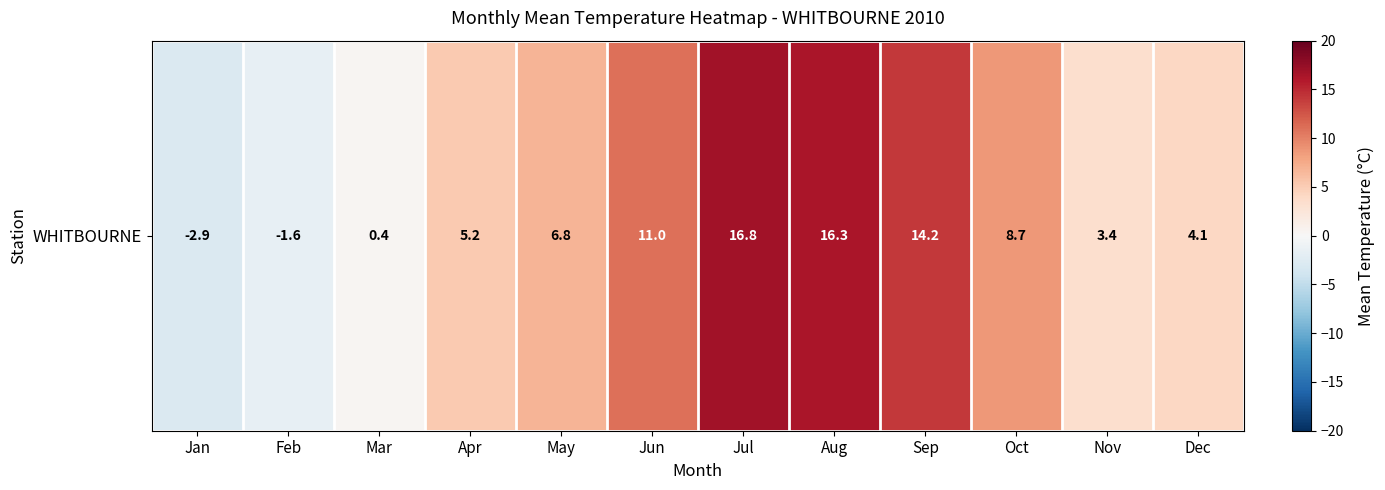

What value does the data have at Apr?

5.2